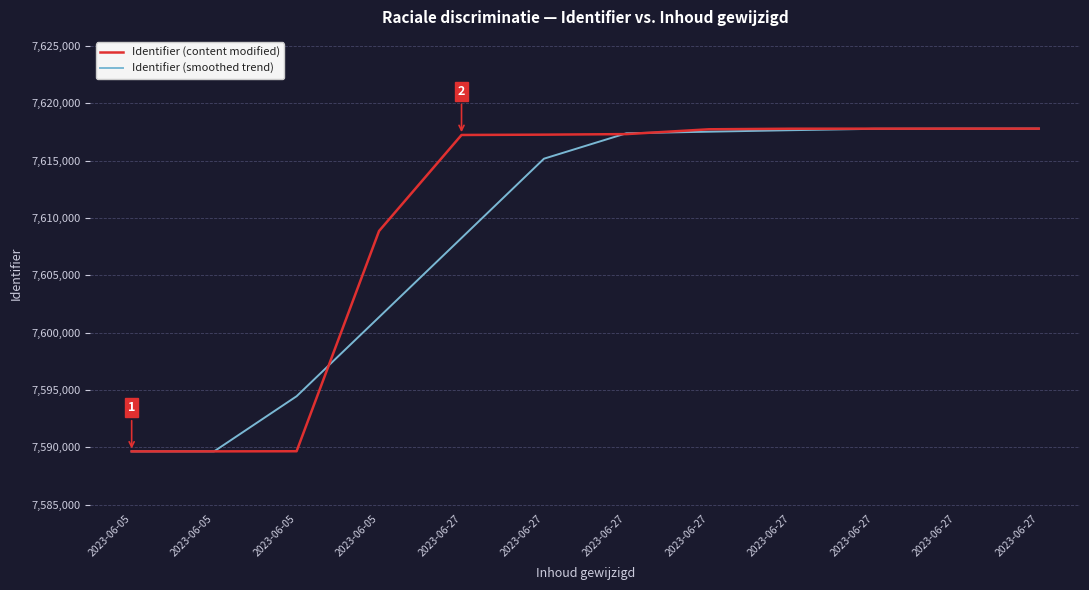

What are all the series names shown in the legend?

Identifier (content modified), Identifier (smoothed trend)